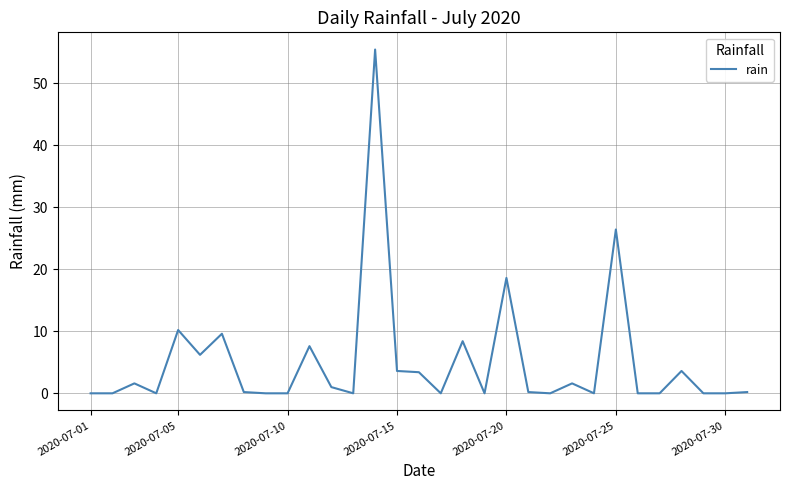

Is this an area chart (filled region under the line)?

No